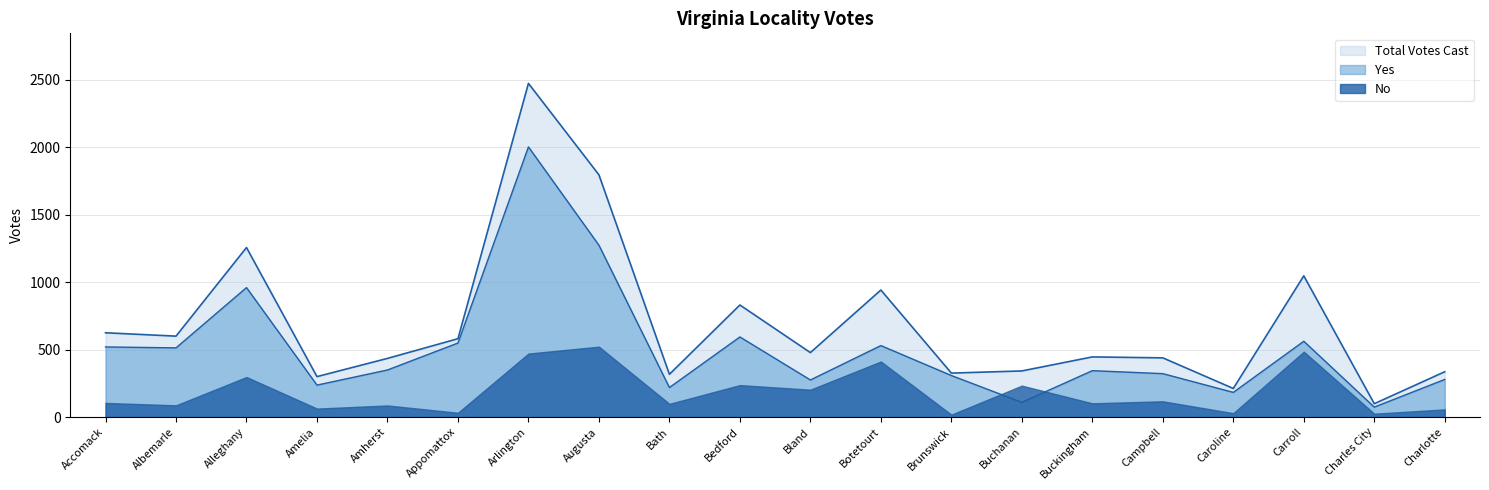

In Total Votes Cast, how many points are lower than both neighbors (excluding endpoints)?

7